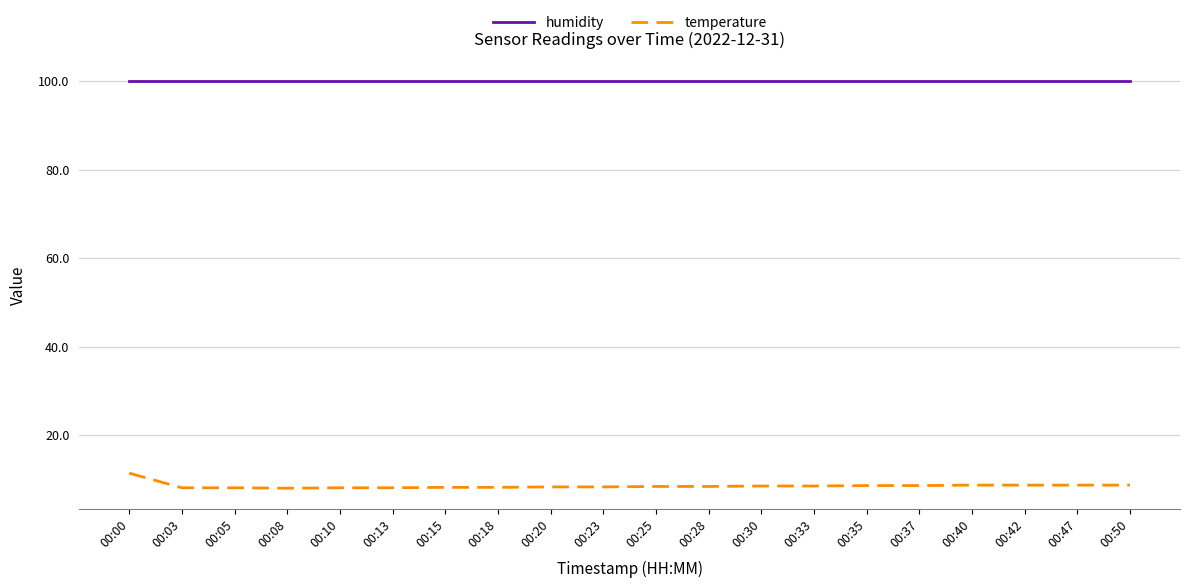

What is the maximum value for humidity?

99.9